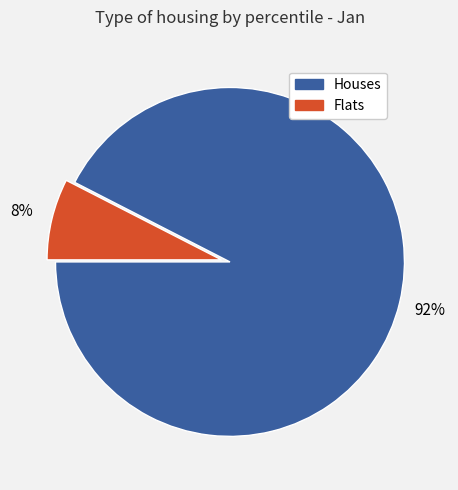

Is there any slice that represents more than half of the pie?

Yes